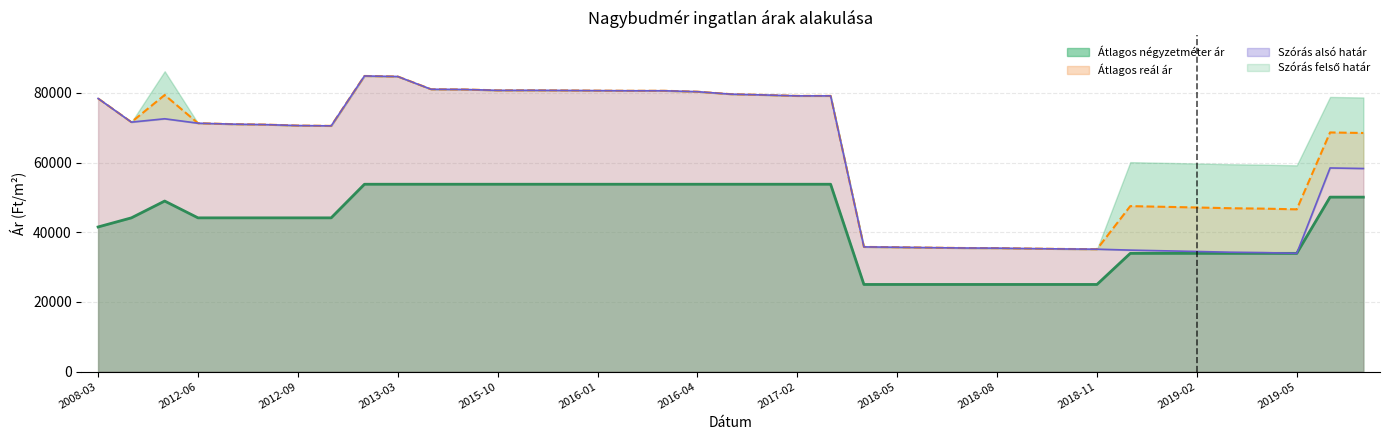

Read the Átlagos négyzetméter ár value at 2008-03.

41503